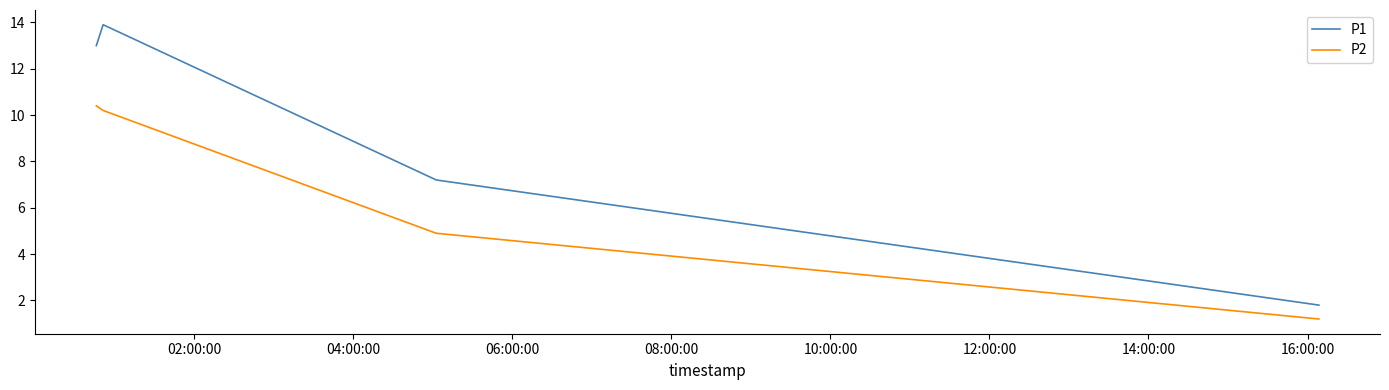

Rank the series by their maximum value, from highest to lowest.

P1, P2